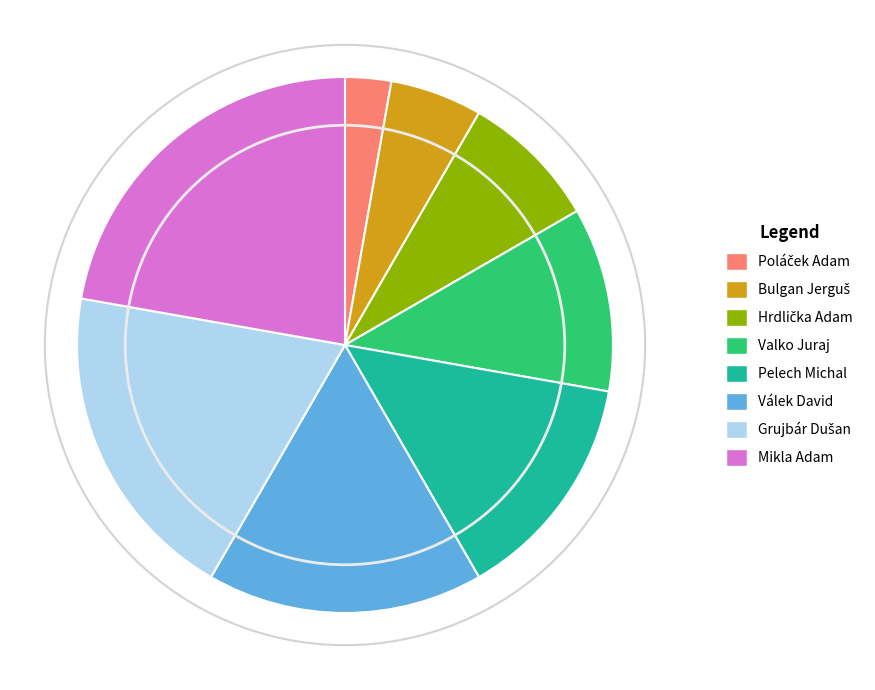

Which slice is the largest?

Mikla Adam